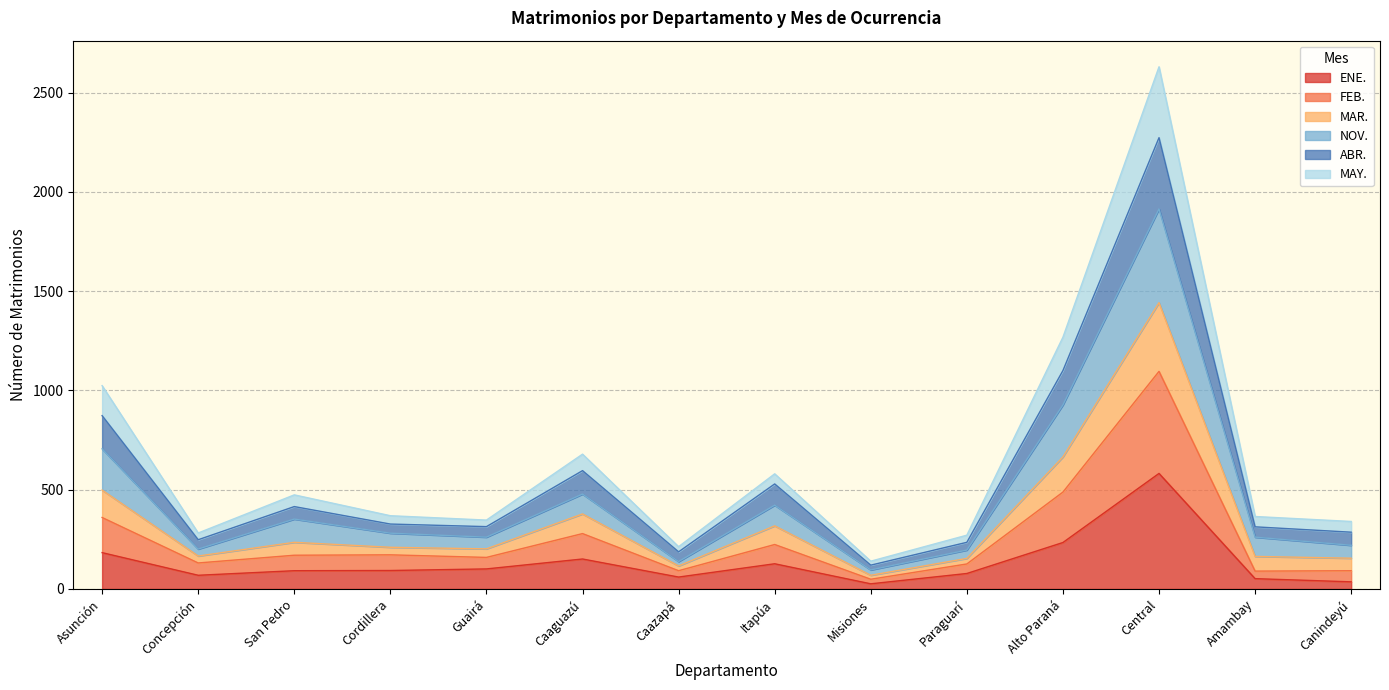

Which category has the lowest value in the NOV. series?

Misiones